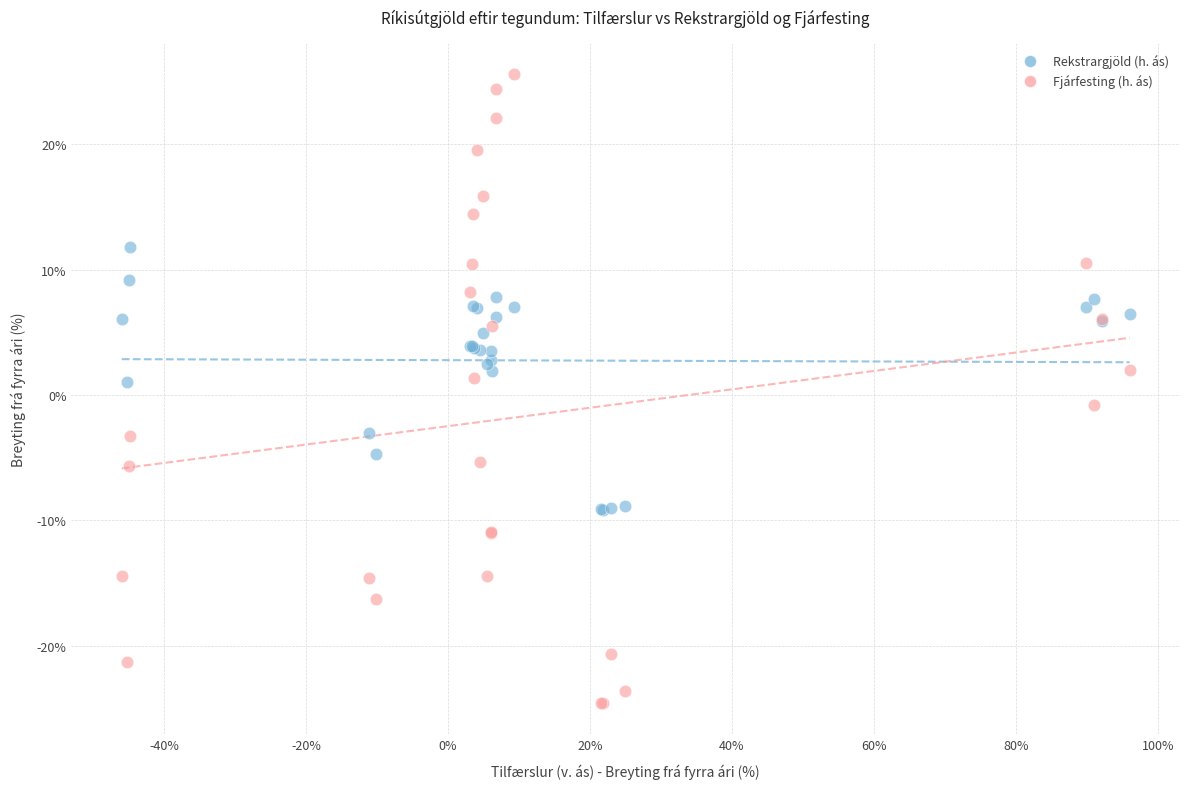

Which series contains the lowest Y value?

Fjárfesting (h. ás)